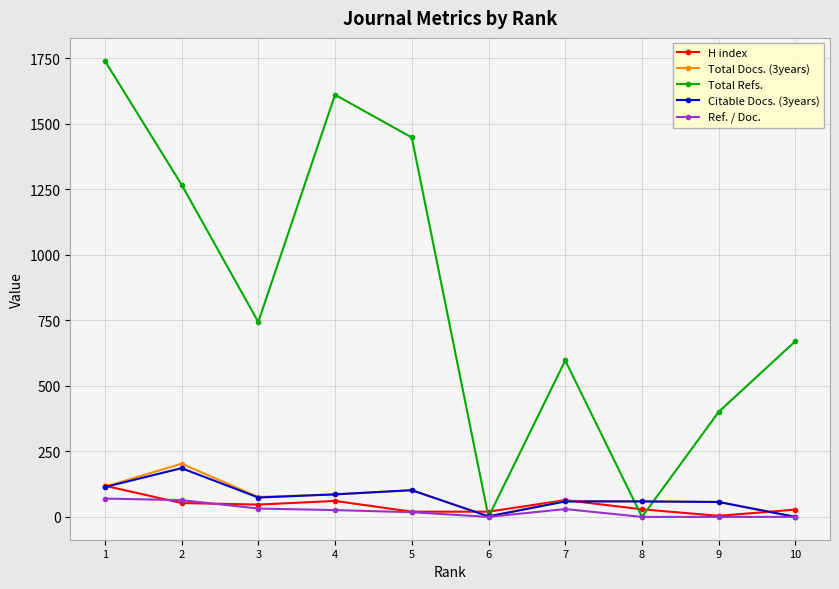

Rank the series by their maximum value, from lowest to highest.

Ref. / Doc., H index, Citable Docs. (3years), Total Docs. (3years), Total Refs.